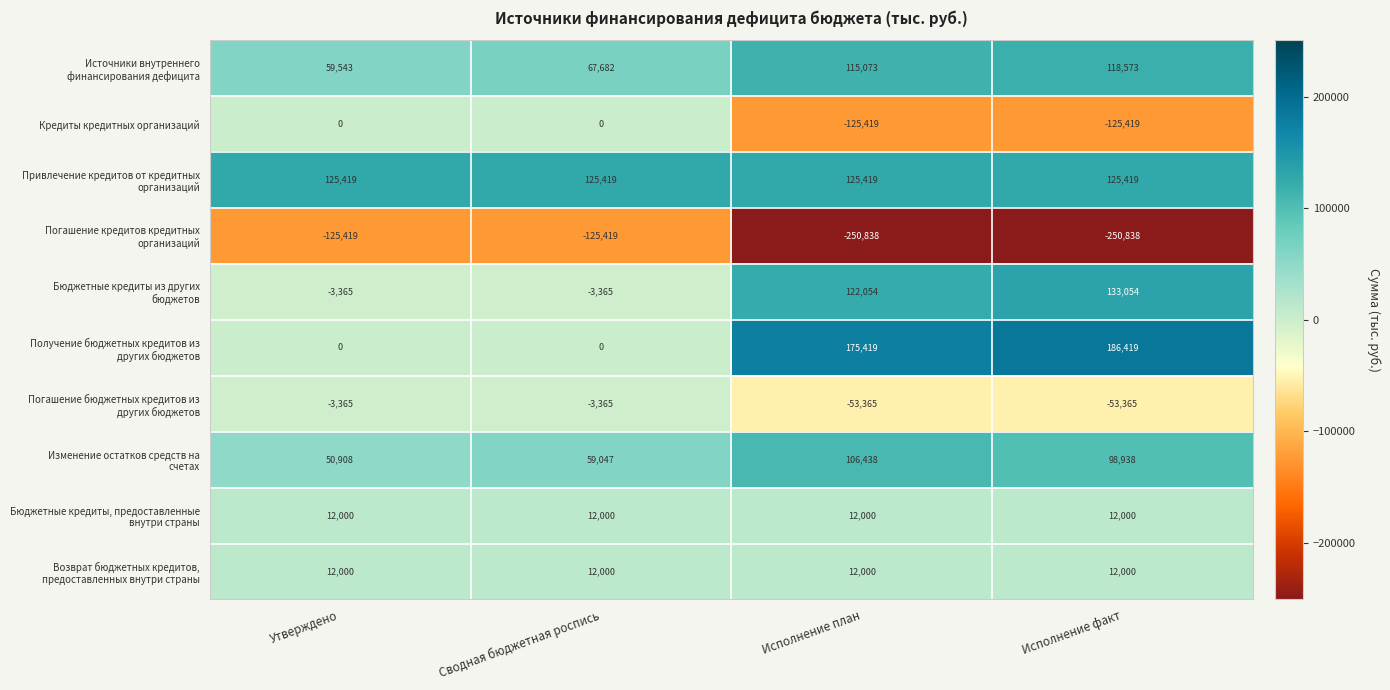

What is the spread (max minus min) of values at Сводная бюджетная роспись?

250838